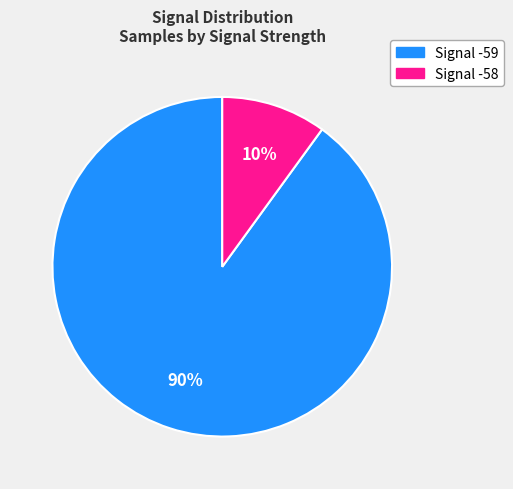

To the nearest percent, what is the average slice percentage?

50%